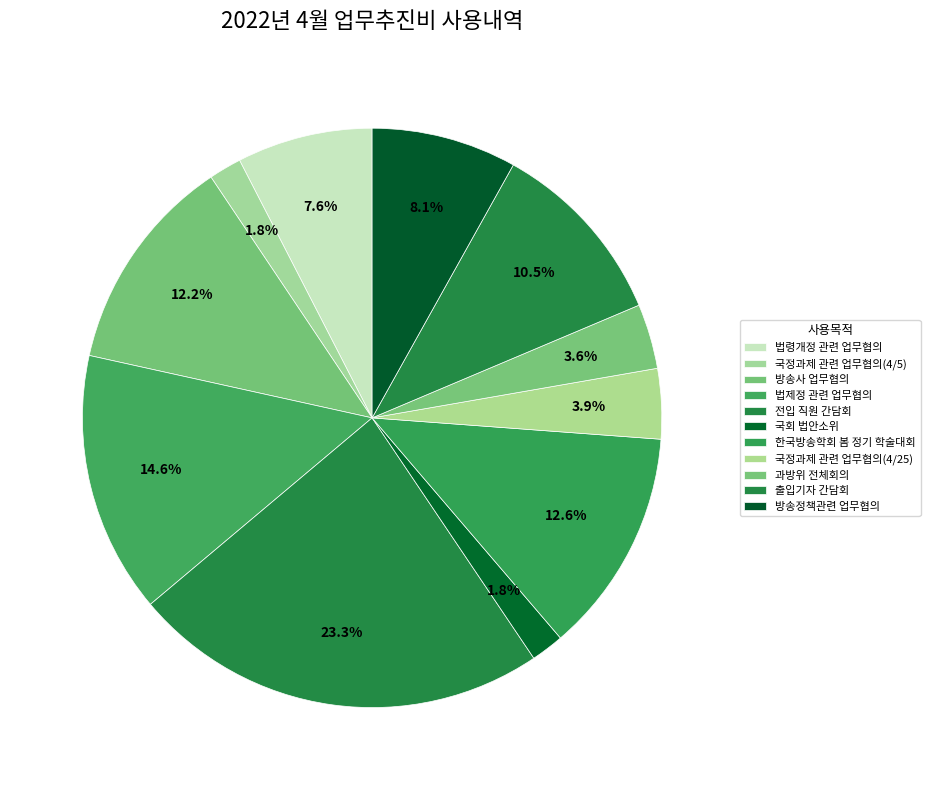

Does any single category account for the majority?

No